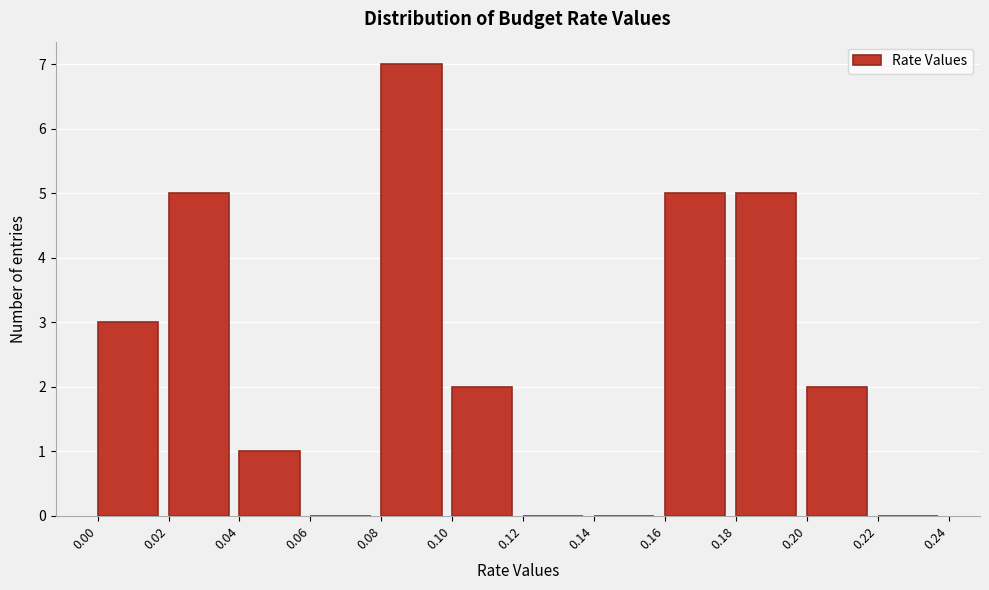

Which range on the x-axis has the tallest bar?

0.08 to 0.10